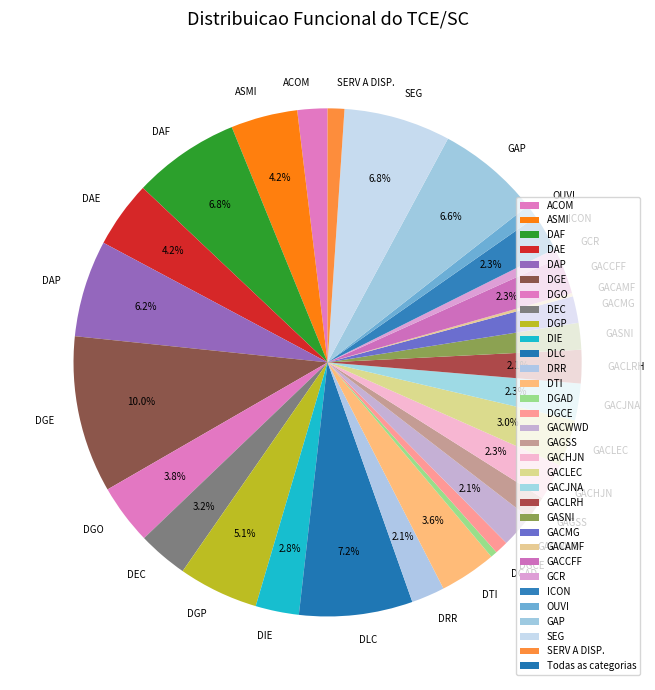

Which slice is the largest?

DGE